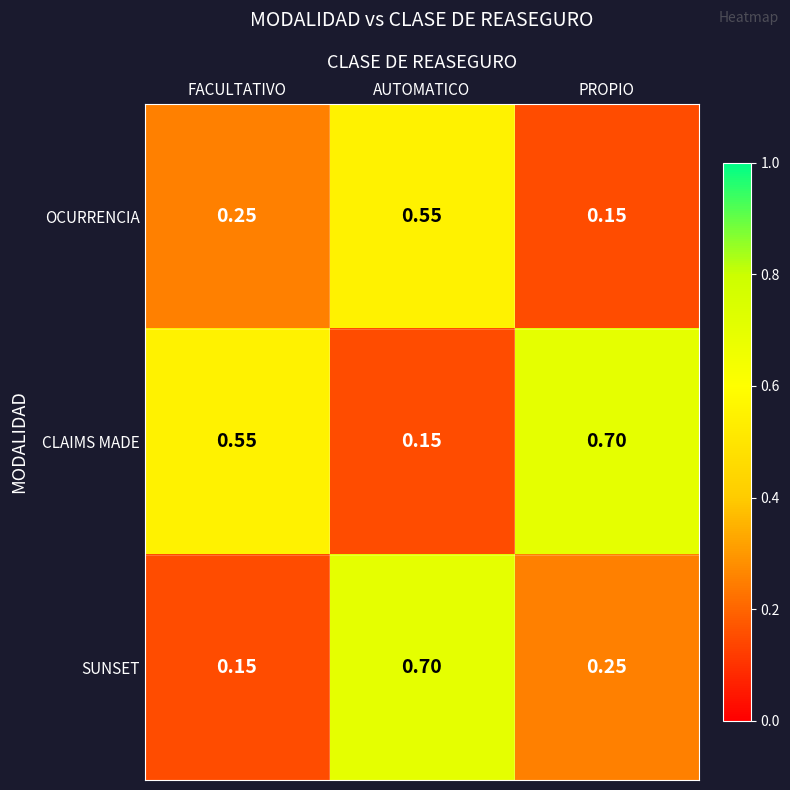

Which series has the largest total across all categories?

CLAIMS MADE